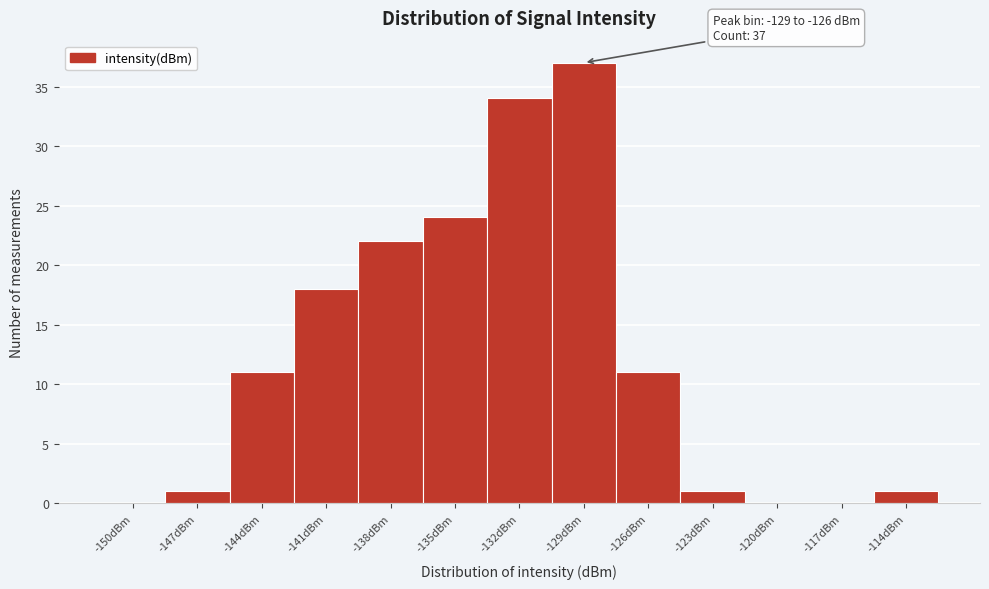

Reading left to right, list all the values displayed in this chart.

-150dBm=0	-147dBm=1	-144dBm=11	-141dBm=18	-138dBm=22	-135dBm=24	-132dBm=34	-129dBm=37	-126dBm=11	-123dBm=1	-120dBm=0	-117dBm=0	-114dBm=1